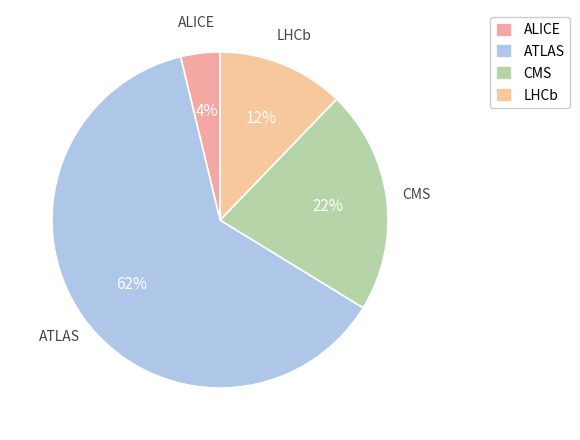

How many segments does this pie chart have?

4